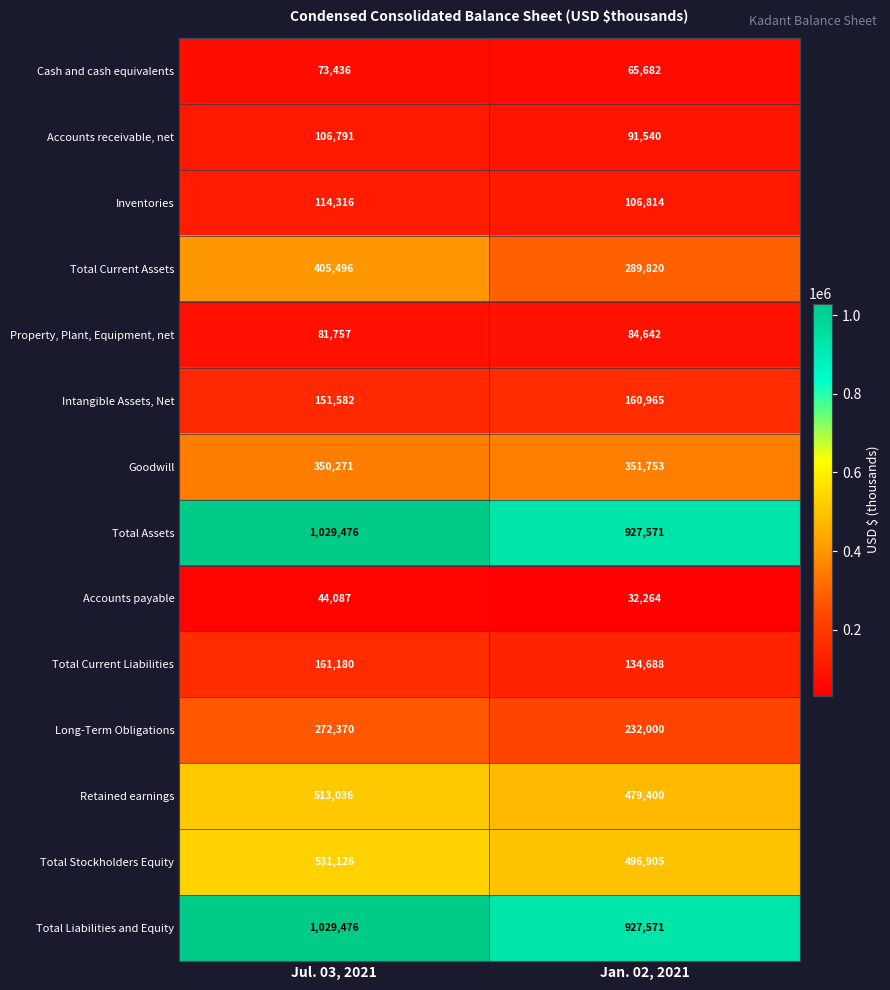

What is the total value across all series at Jul. 03, 2021?

4864400